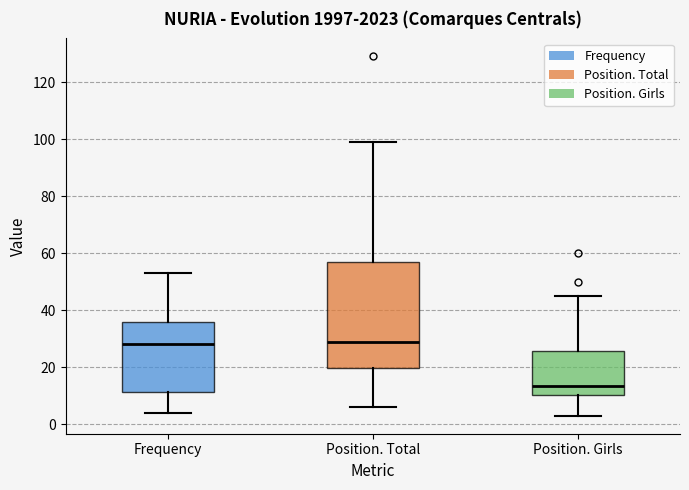

Reading left to right, transcribe this box plot: for each box, give where its median line is, the range the box spans, and where its two whiskers end, as read against the y-axis. The values are not printed on the chart, so give them approximately, as read against the axis.

Frequency: median 28, box 12 to 36, whiskers 4 to 54
Position. Total: median 30, box 20 to 56, whiskers 6 to 100
Position. Girls: median 14, box 10 to 26, whiskers 4 to 46